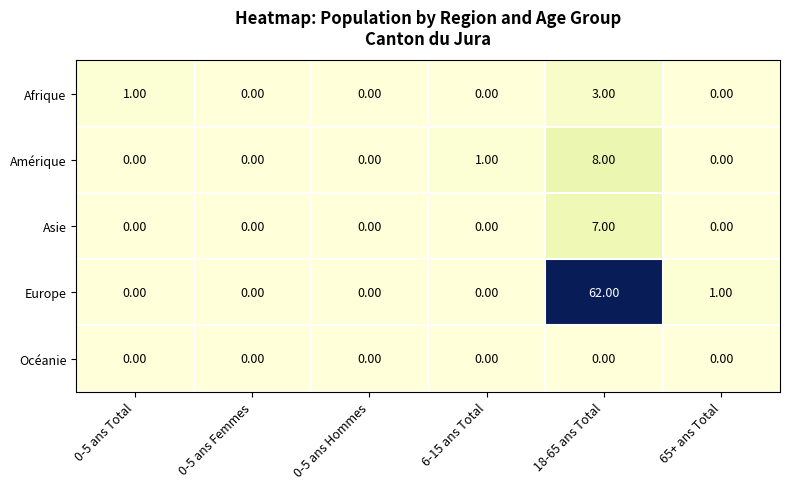

At which category is the sum across all series the highest?

18-65 ans Total